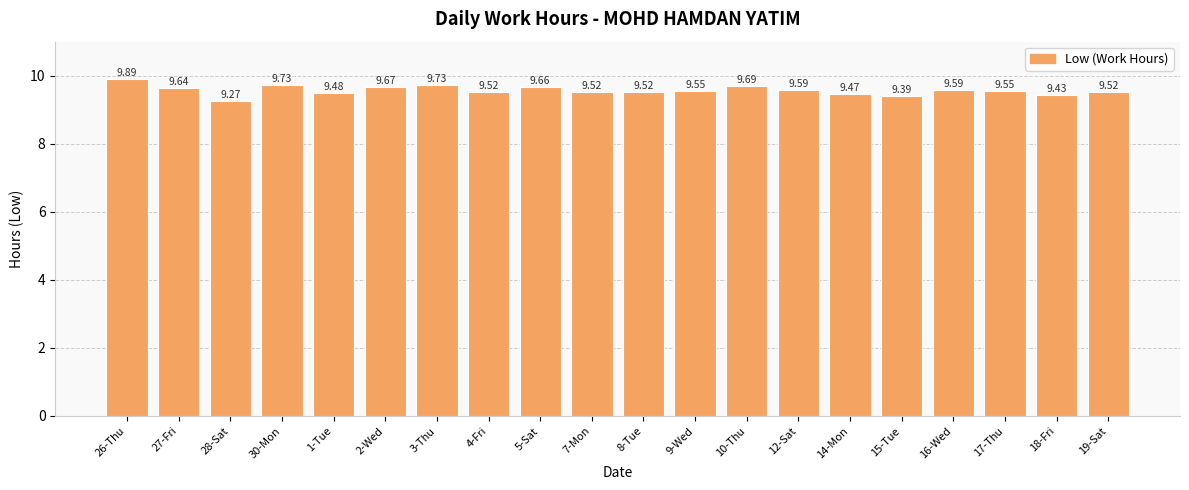

What is the difference between the maximum and second lowest values?

0.5